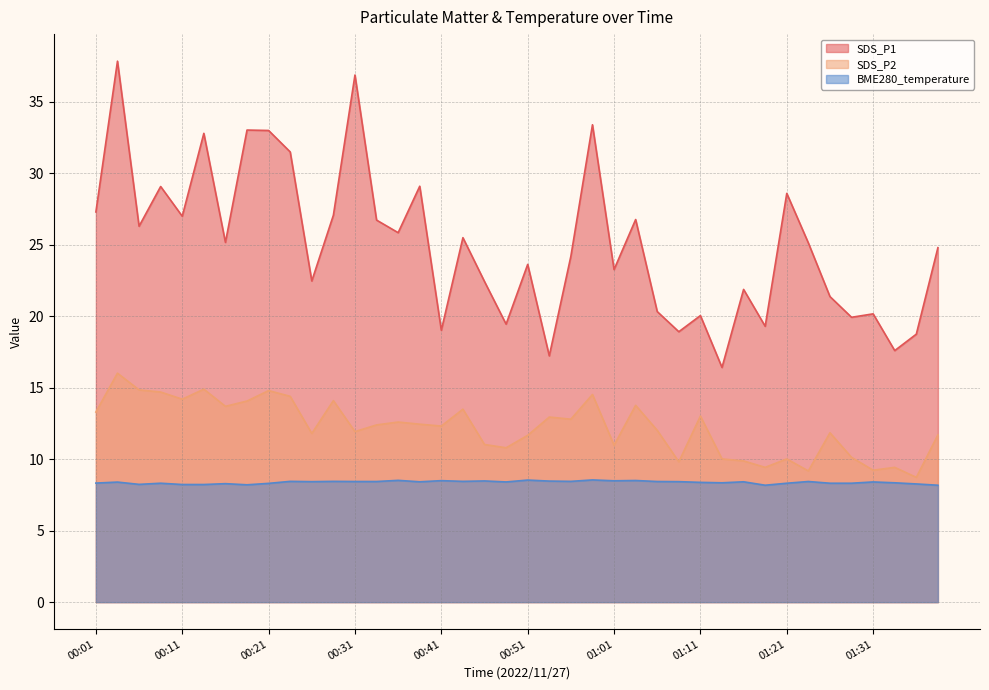

Which has a higher value, 00:19 or 00:01?

00:19